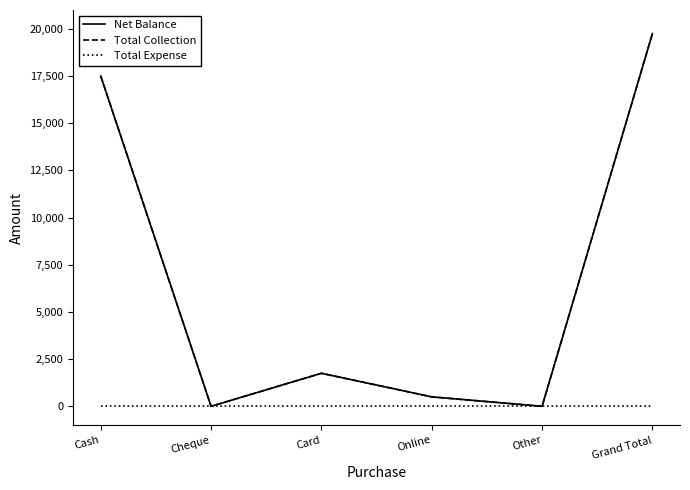

Between Card and Online, which series saw the biggest shift?

Net Balance